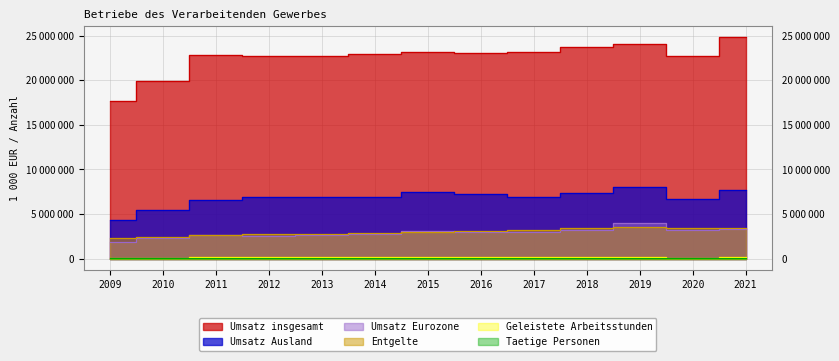

Which series changed the most between 2009 and 2010?

Umsatz insgesamt